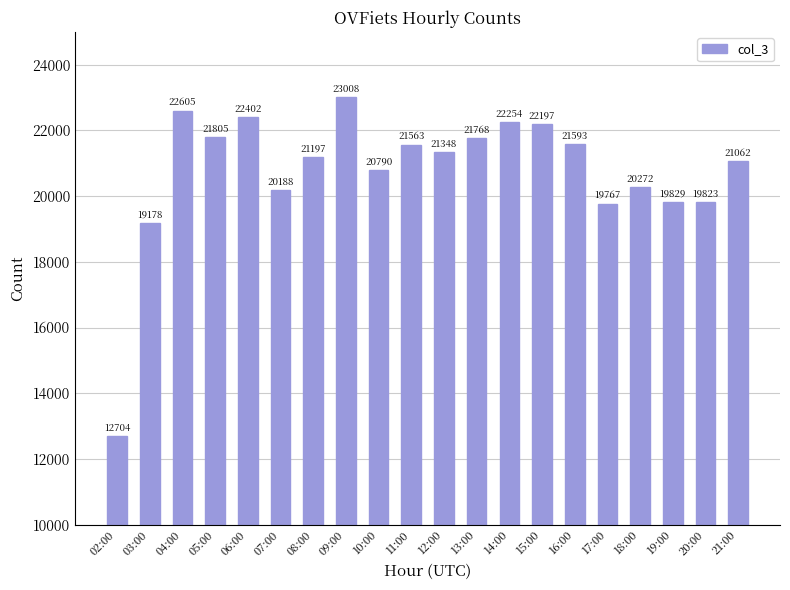

Reading right to left, transcribe all the data shown in this chart.

21:00=21062	20:00=19823	19:00=19829	18:00=20272	17:00=19767	16:00=21593	15:00=22197	14:00=22254	13:00=21768	12:00=21348	11:00=21563	10:00=20790	09:00=23008	08:00=21197	07:00=20188	06:00=22402	05:00=21805	04:00=22605	03:00=19178	02:00=12704